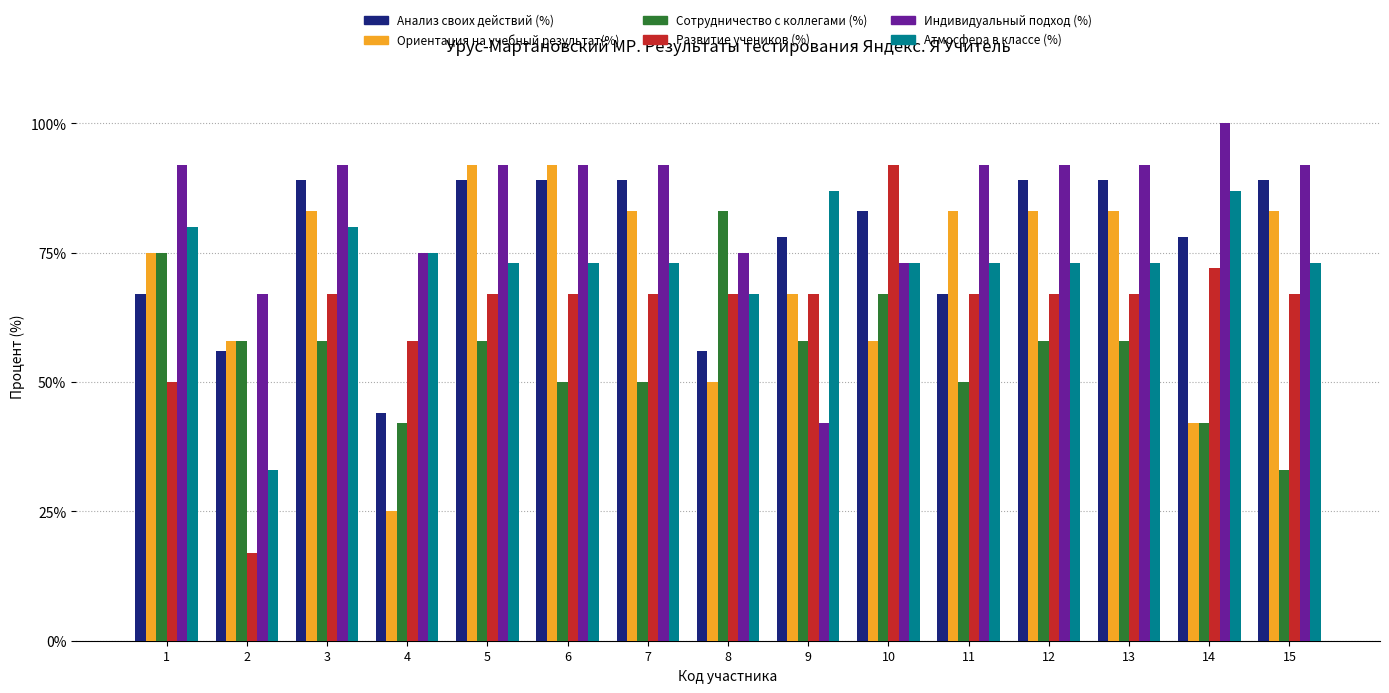

Does the chart contain stacked bars?

No